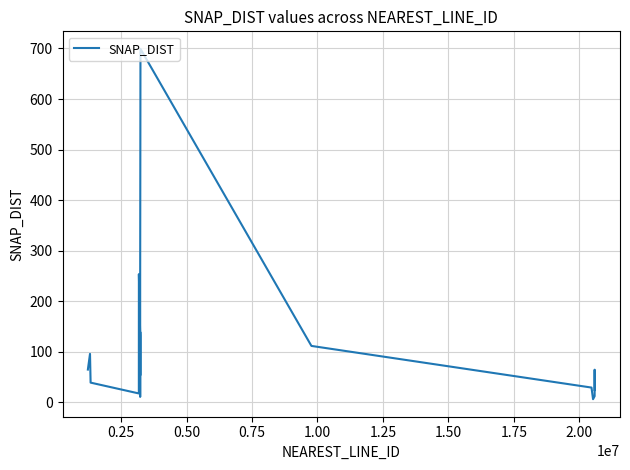

What is the difference between the maximum and minimum values?

693.4